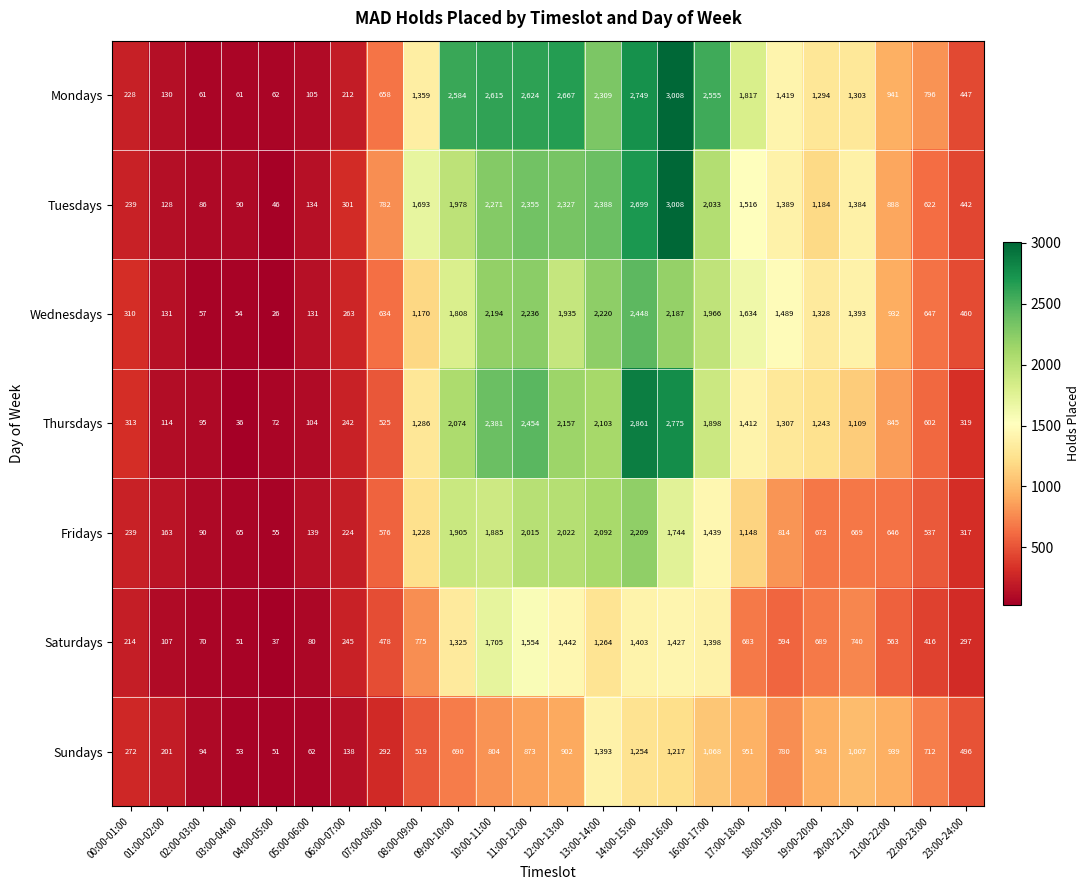

At how many categories does at least one series exceed 1884?

8